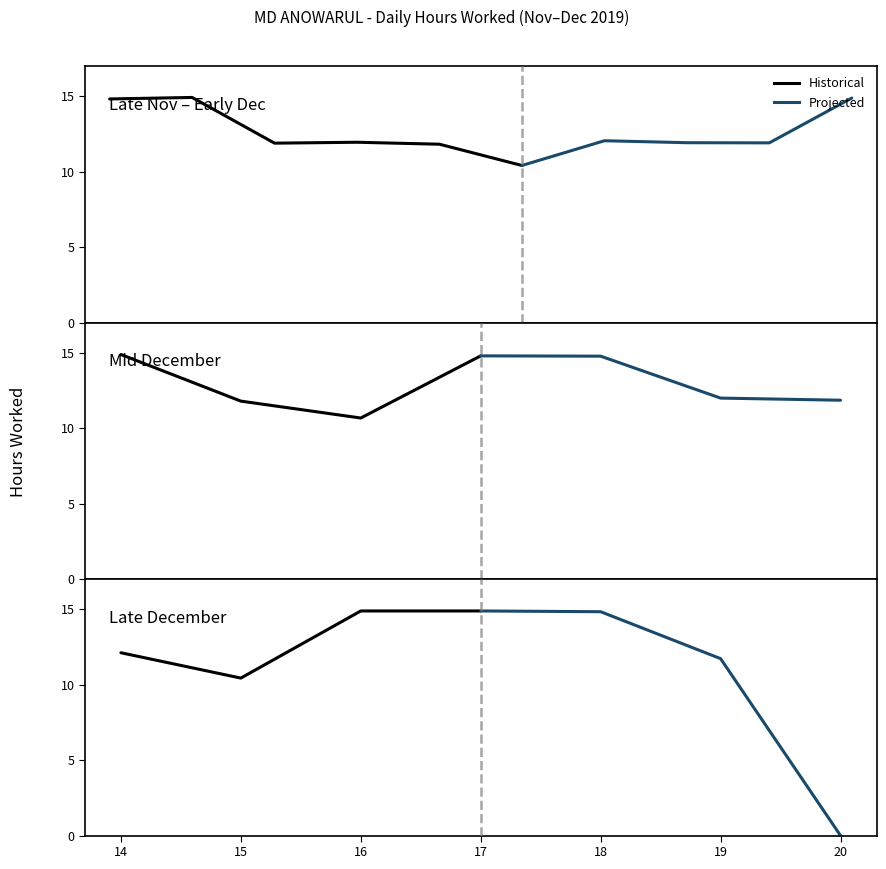

Is it true that Historical equals 14.9 at 17?

True